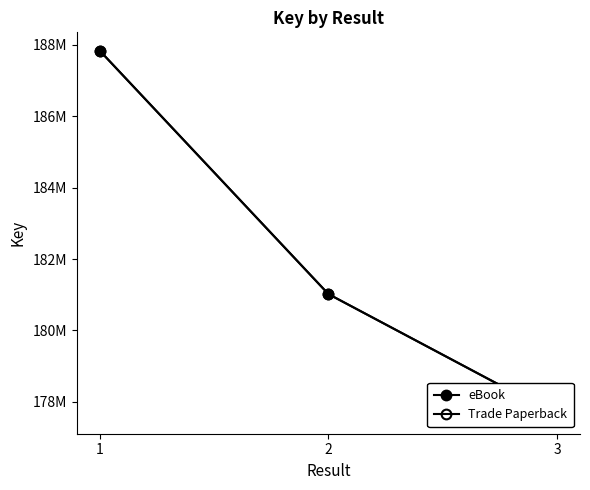

What is the minimum value for eBook?

177617444